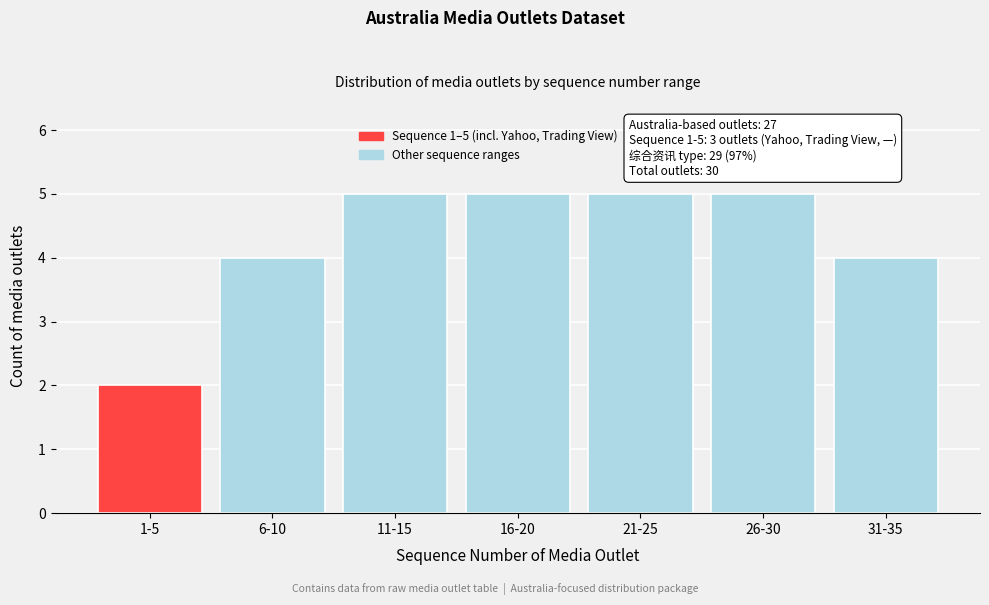

Reading right to left, list all the values displayed in this chart.

31-35=4	26-30=5	21-25=5	16-20=5	11-15=5	6-10=4	1-5=2